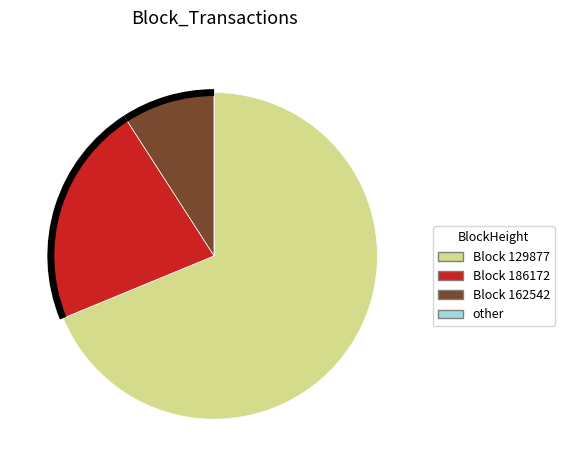

The Block 186172 slice represents 31% of the pie. True or false?

False